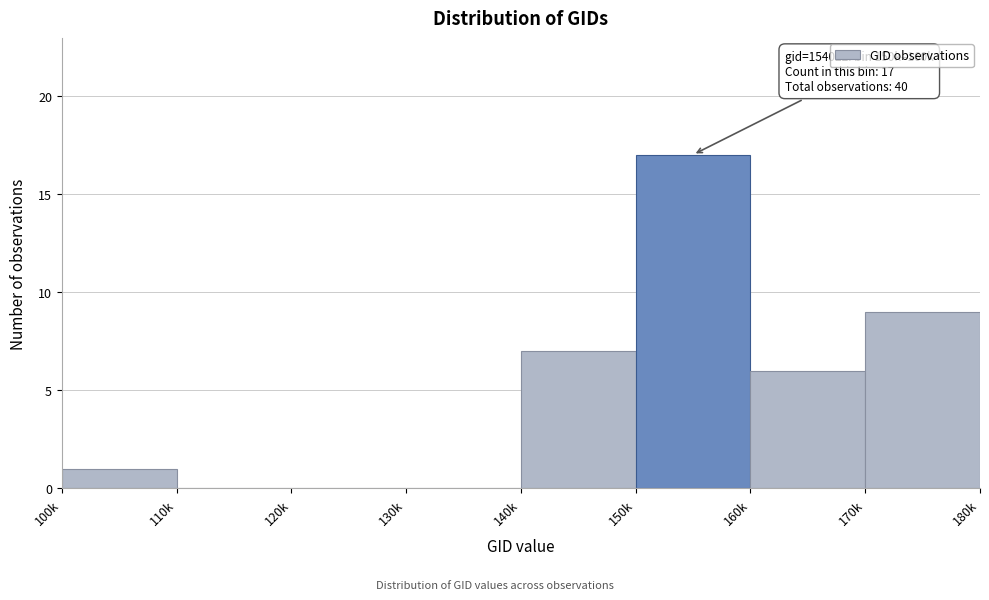

Reading right to left, list all the values displayed in this chart.

170k=9	160k=6	150k=17	140k=7	130k=0	120k=0	110k=0	100k=1